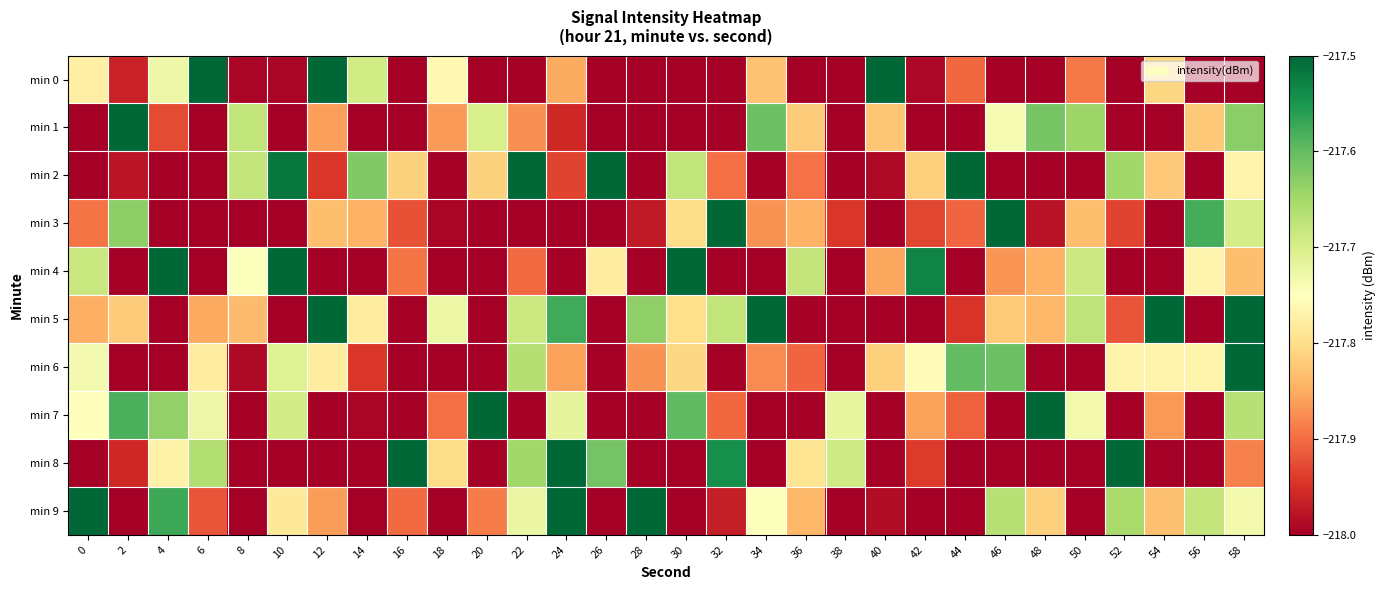

What is the minimum value shown in the chart?

-218.9